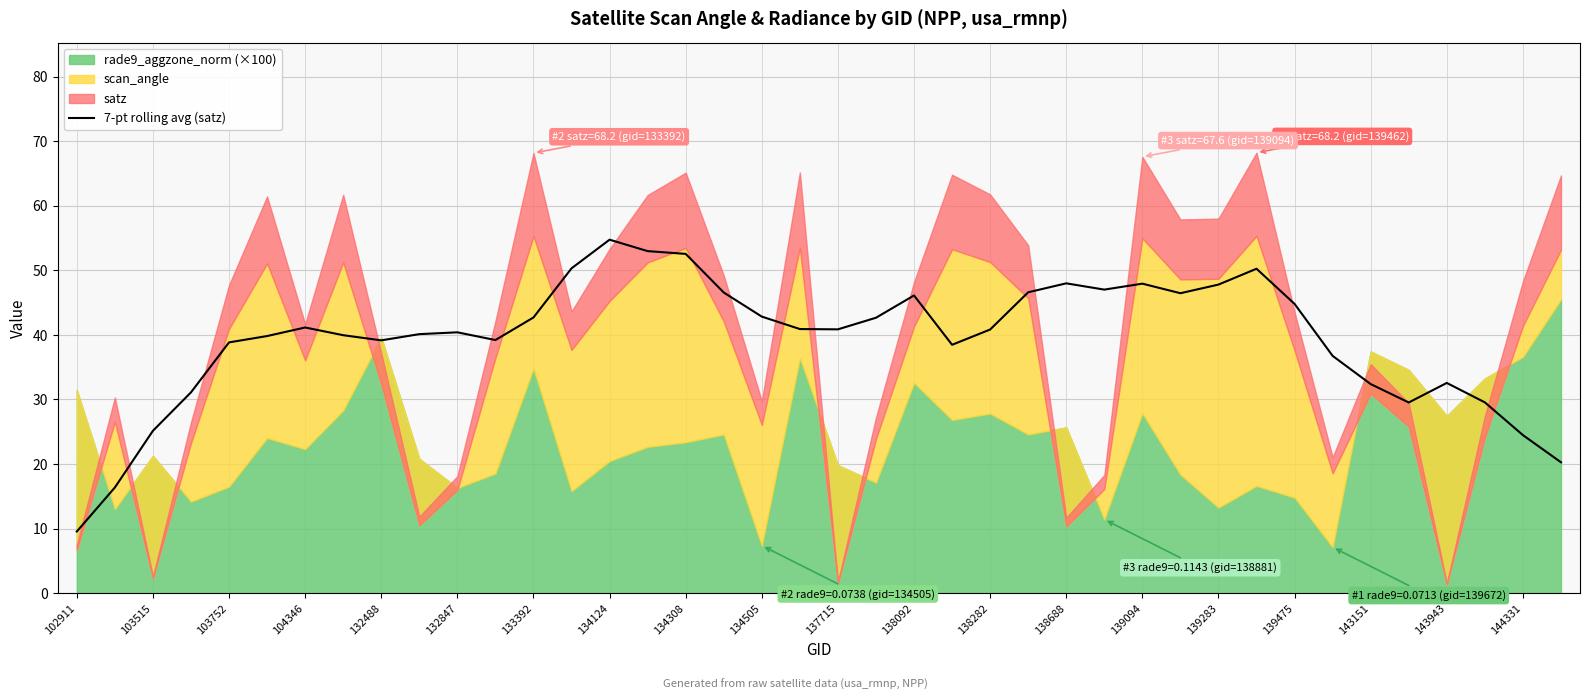

The value of 7-pt rolling avg (satz) at 104346 is 24.4. True or false?

False